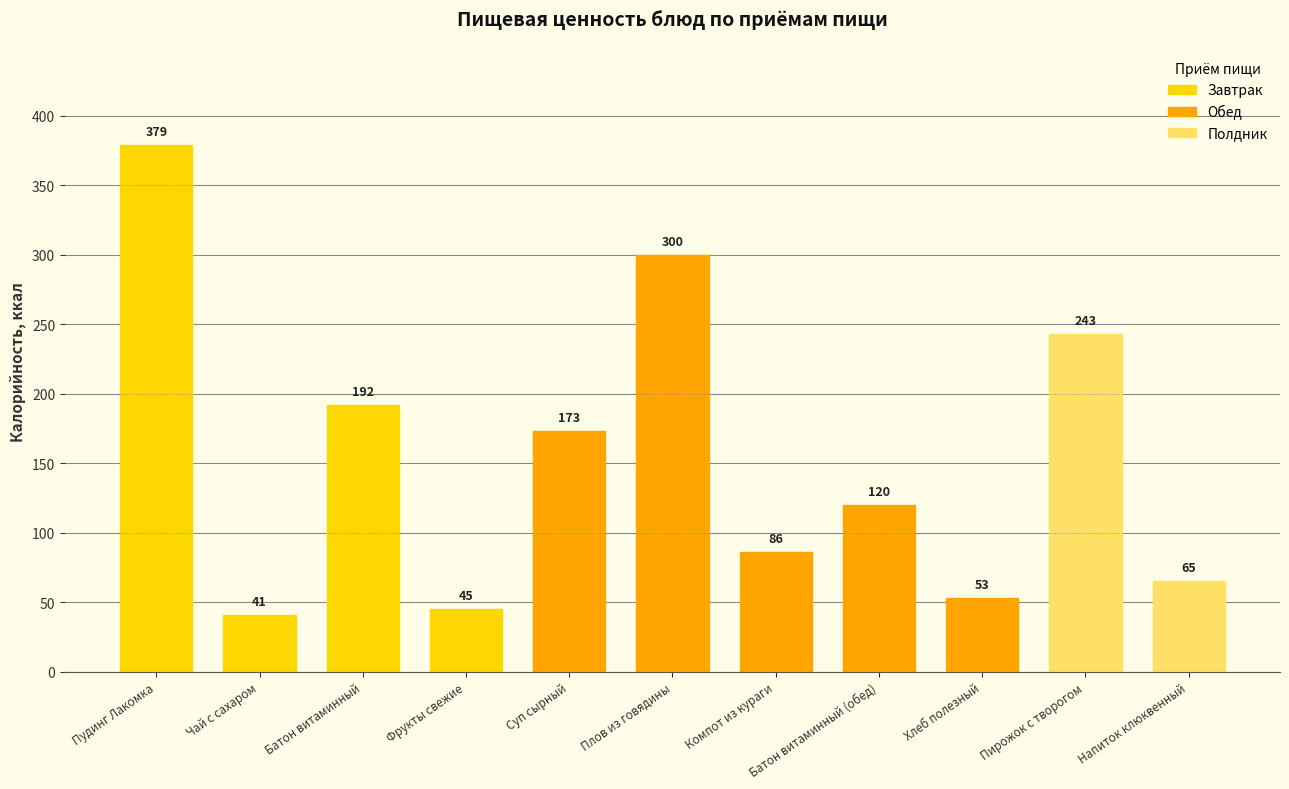

What is the difference between the second highest and minimum values?

259